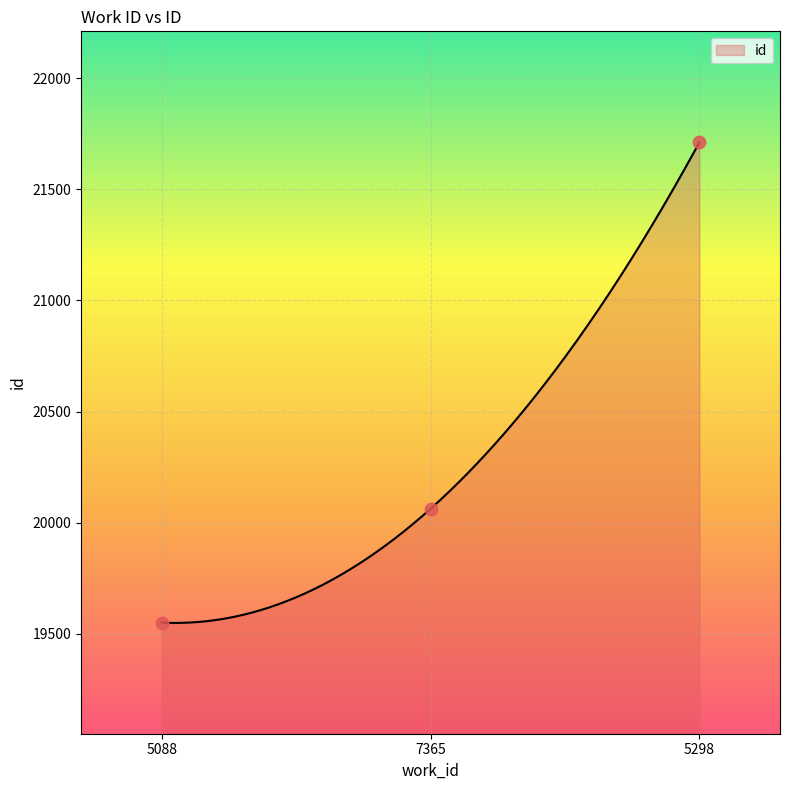

Which has a higher value, 7365 or 5088?

7365